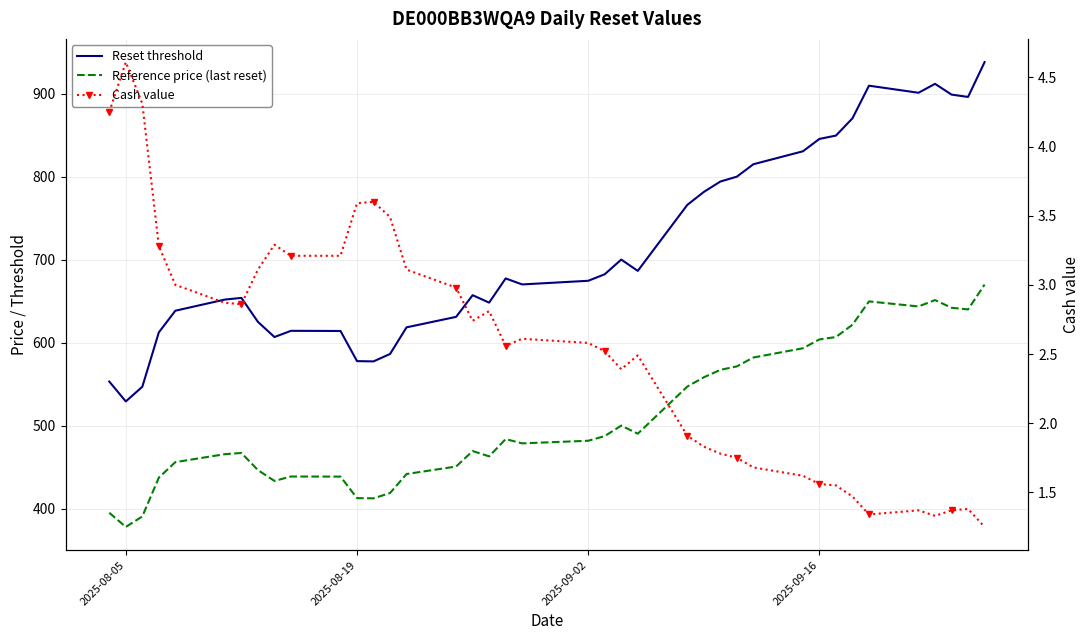

How many interior local peaks does the Reference price (last reset) series have?

7